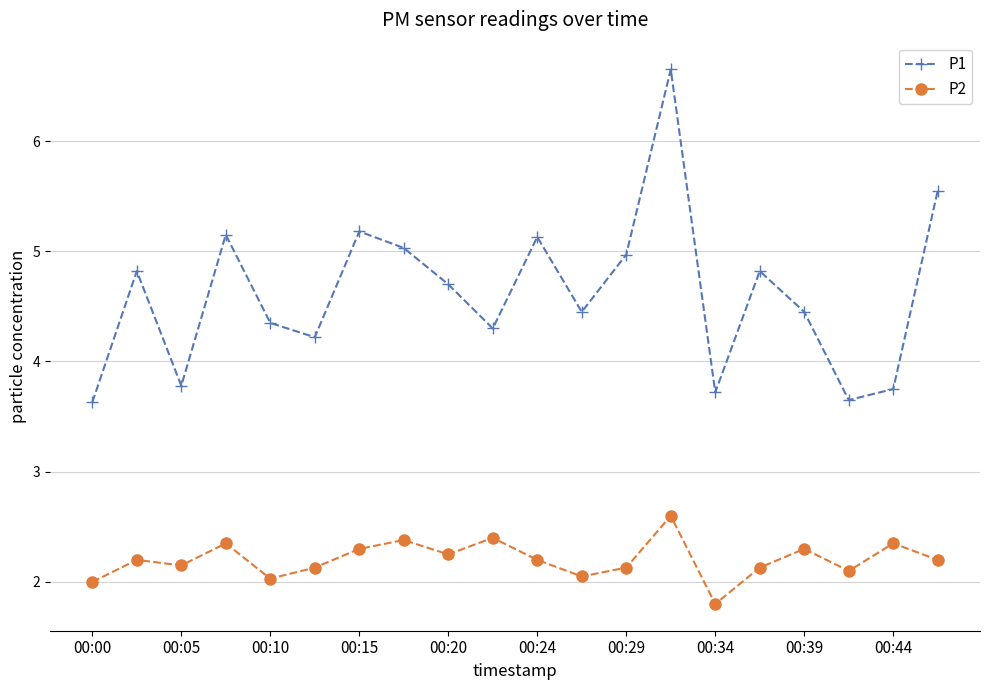

What is the difference between the second highest and second lowest values in the P2 series?

0.4